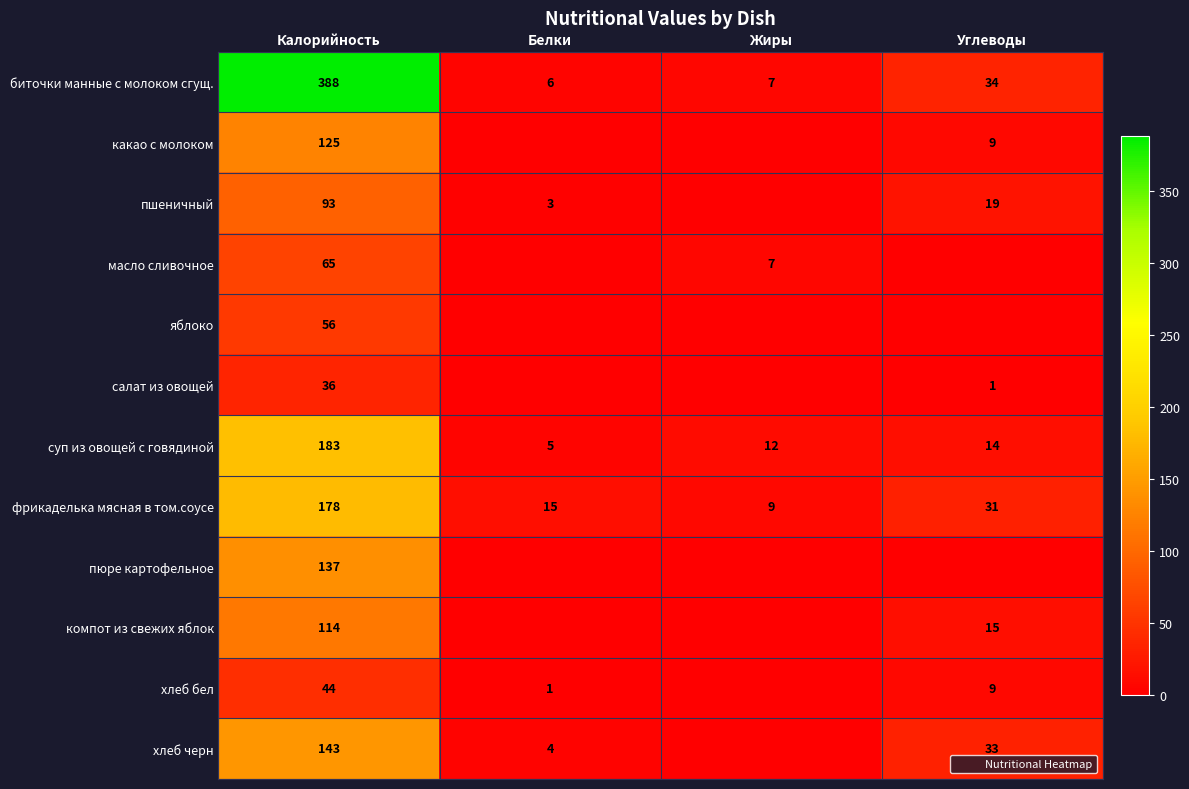

What is the difference between the пшеничный values at Калорийность and Белки?

90